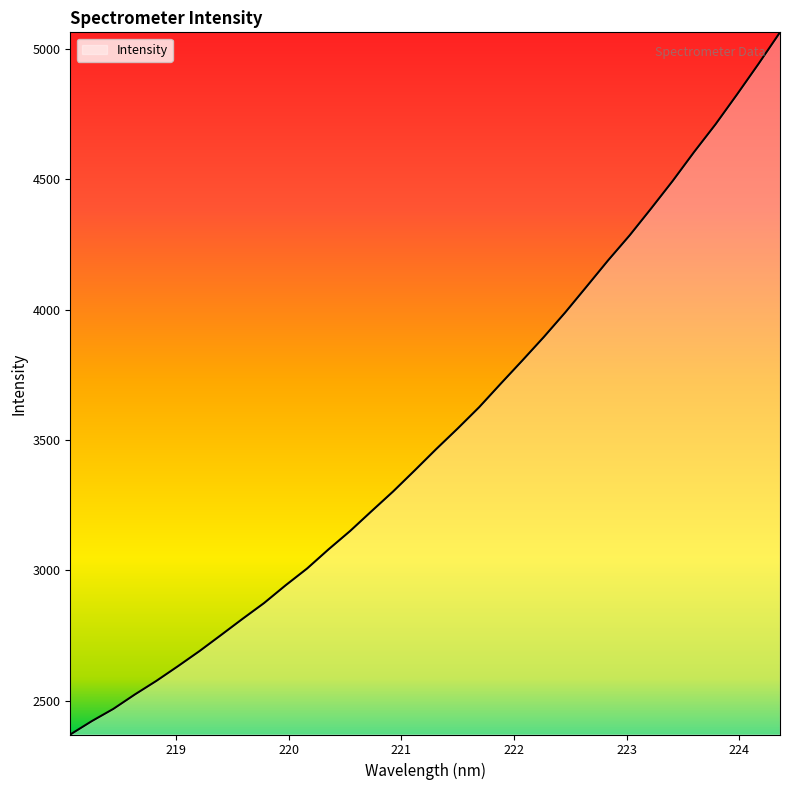

What is the minimum value shown in the chart?

2370.8